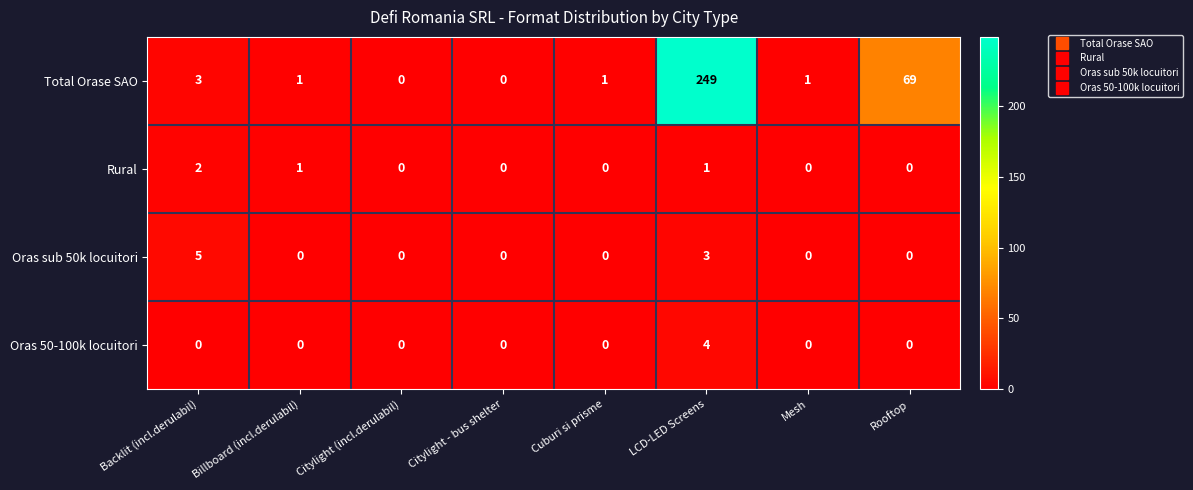

Is it true that Total Orase SAO equals 0 at Cuburi si prisme?

False